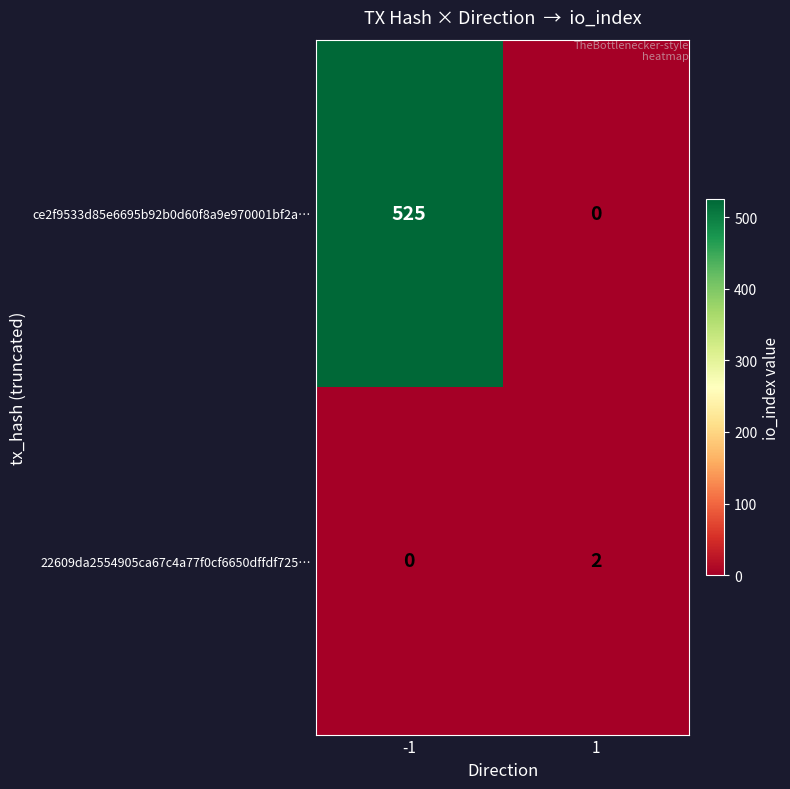

What is the maximum value shown in the chart?

525